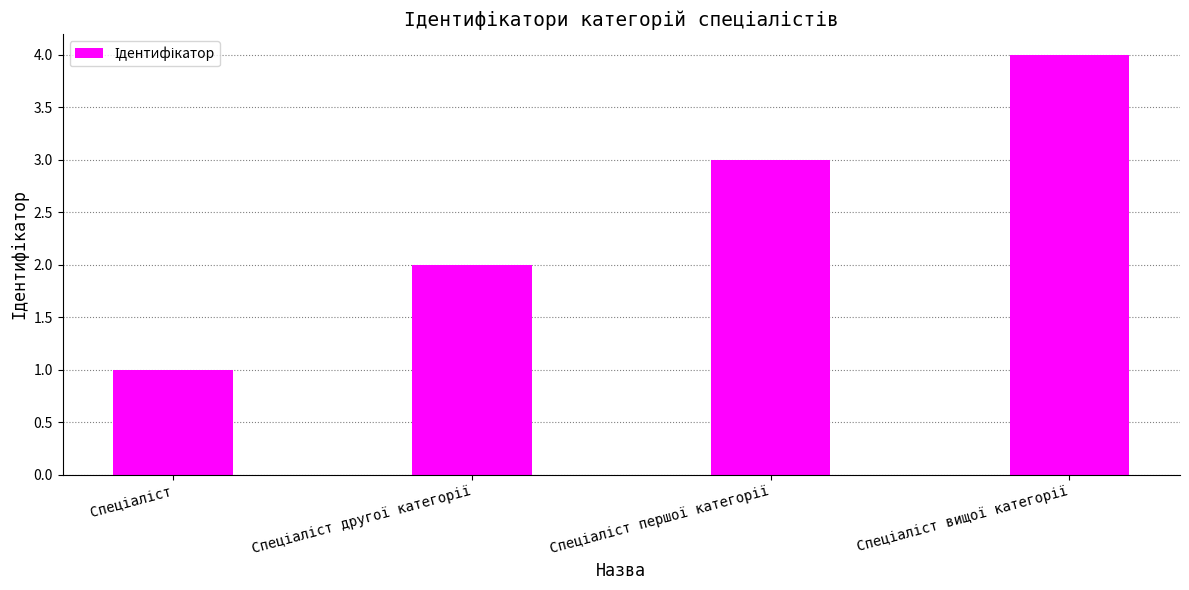

What is the maximum value shown in the chart?

4